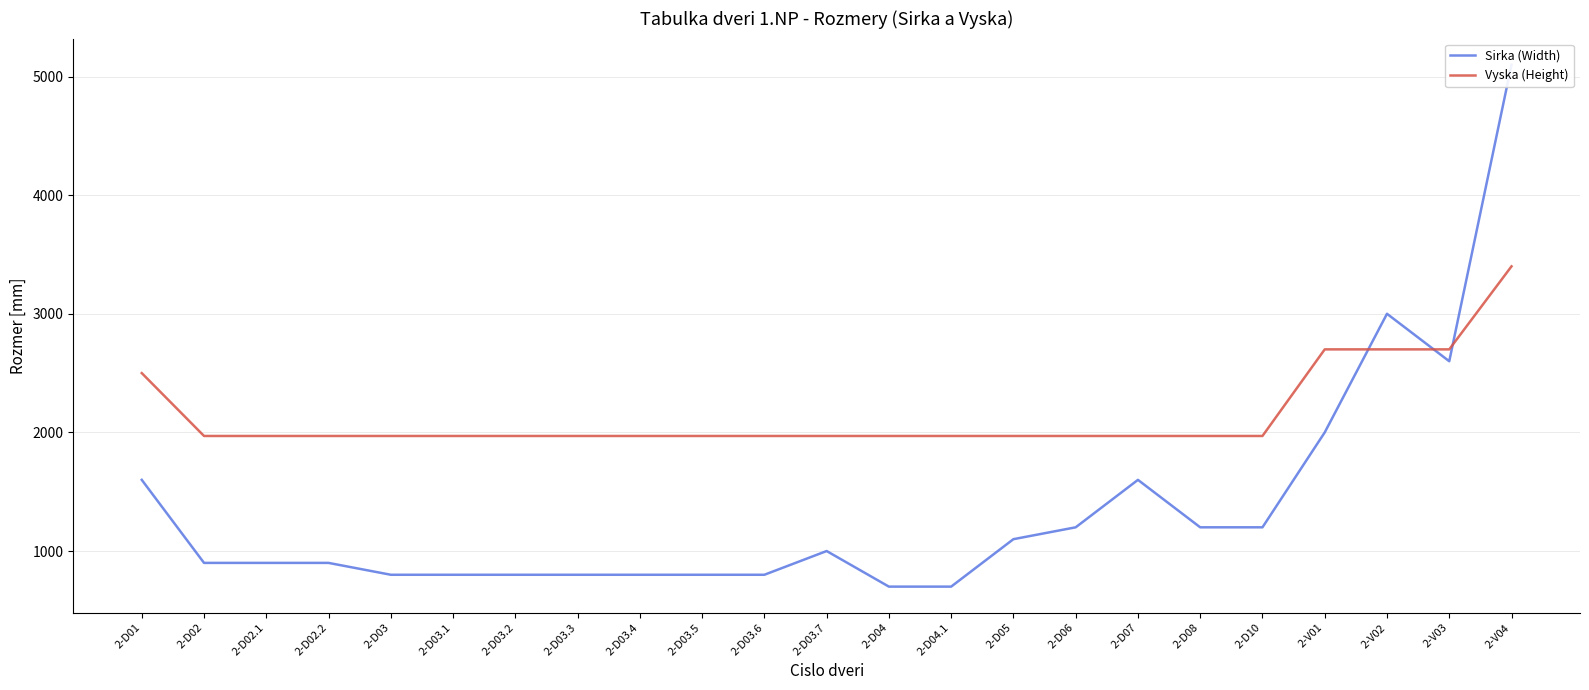

What is the difference between the maximum and minimum values in the Vyska (Height) series?

1430